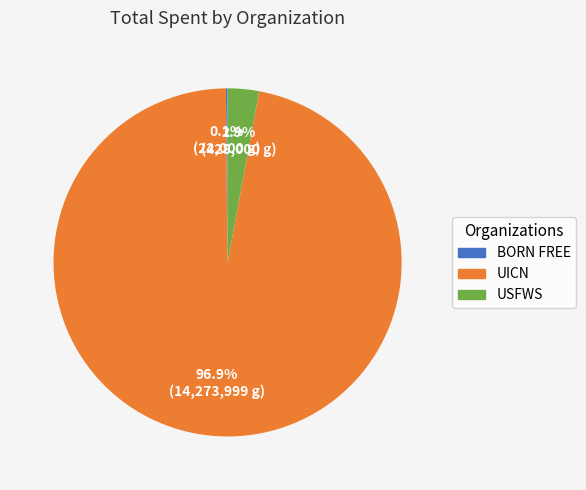

Is it true that USFWS is 16% of the pie?

False